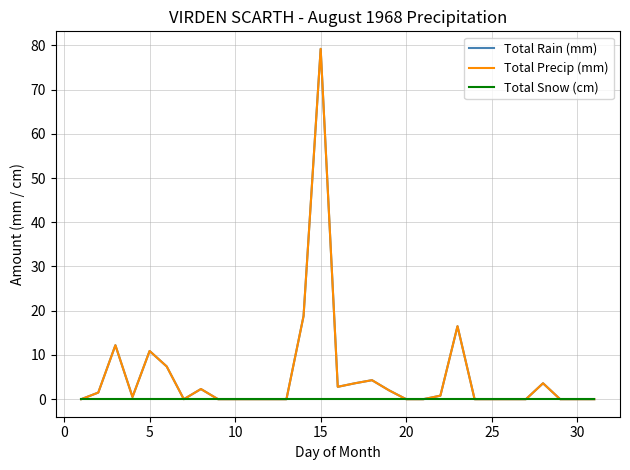

Does the chart display data point markers on the line(s)?

No